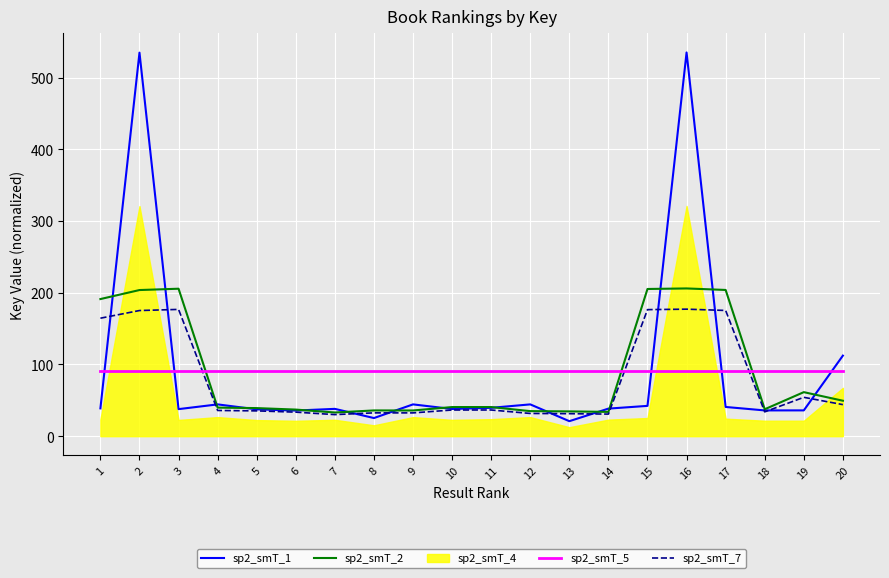

What is the value of the sp2_smT_1 point at the 17th from the left?

40.8